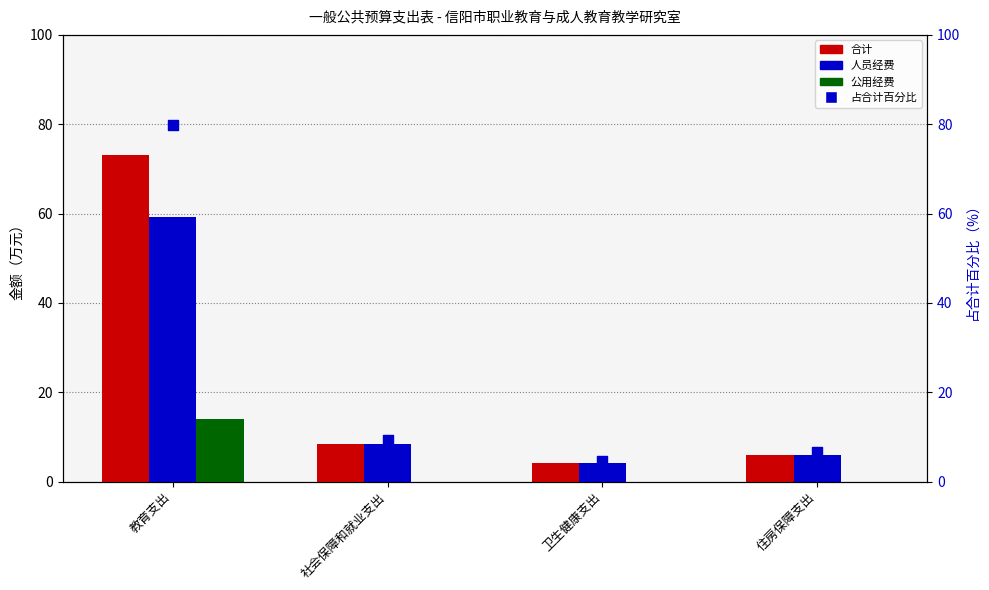

Which series contains the highest Y value?

占合计百分比